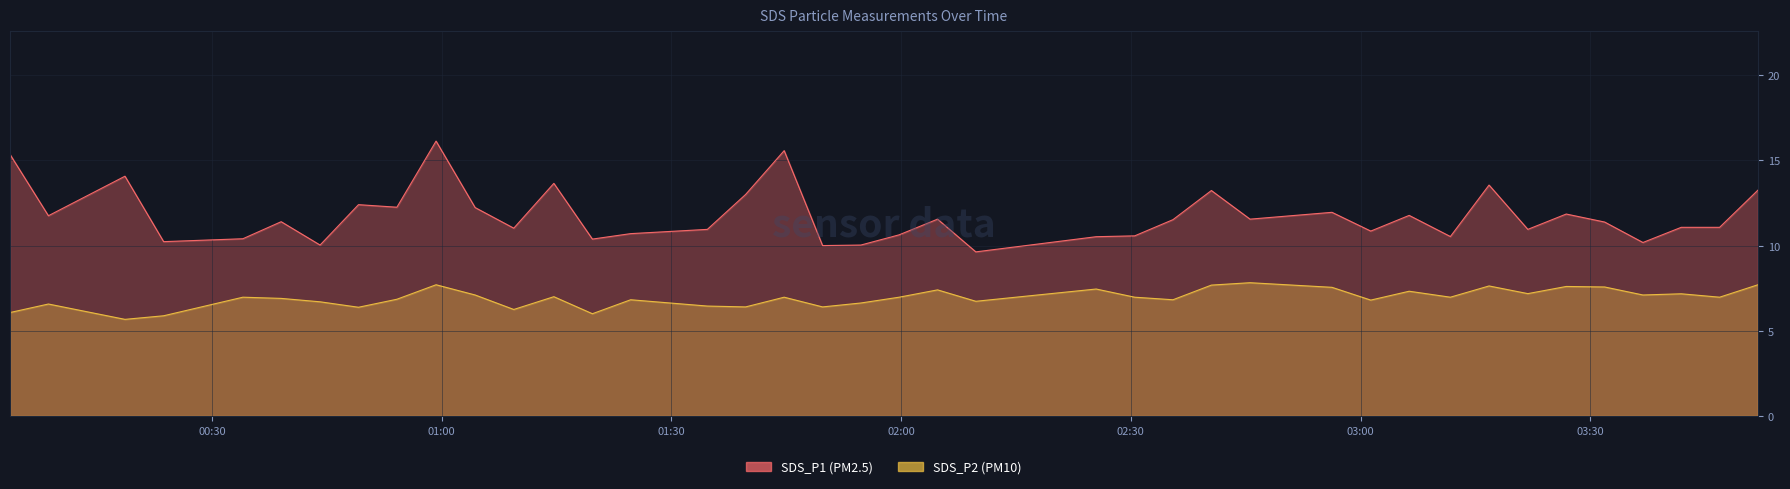

True or false: SDS_P2 and SDS_P1 cross at least once.

False